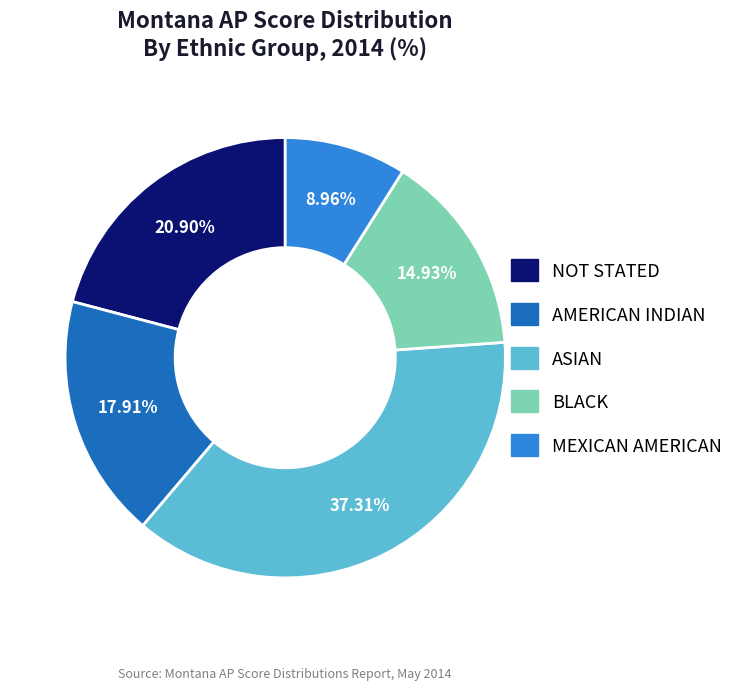

How many slices are in this pie chart?

5